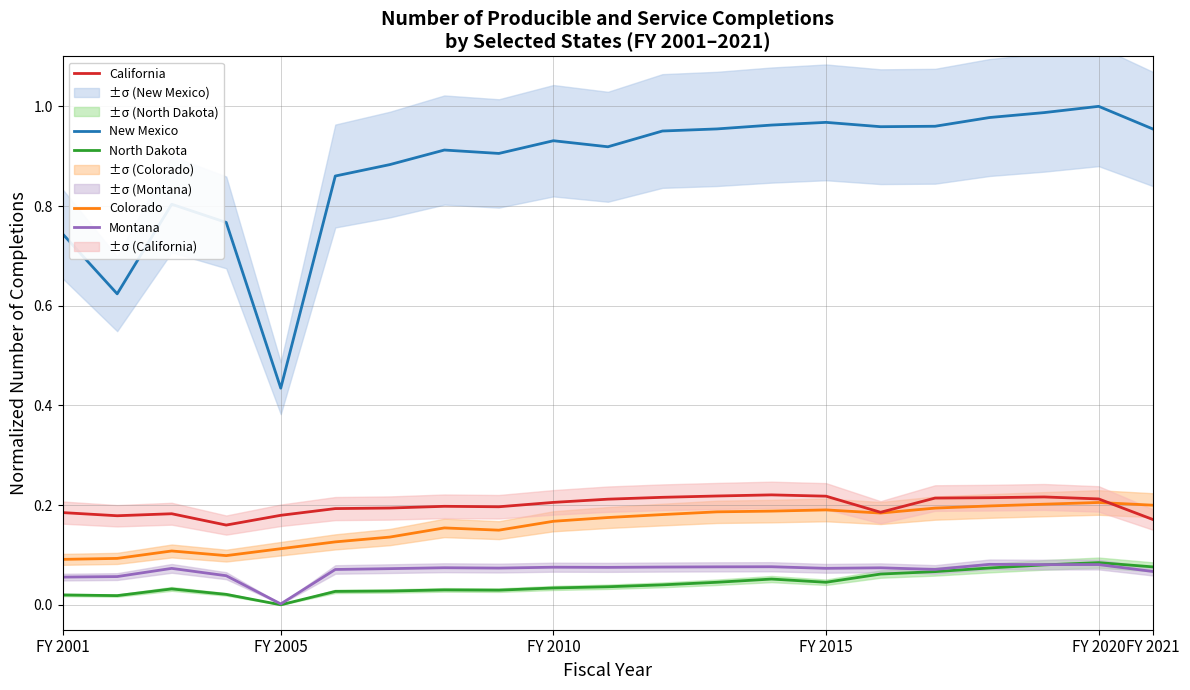

True or false: Montana and New Mexico cross at least once.

False